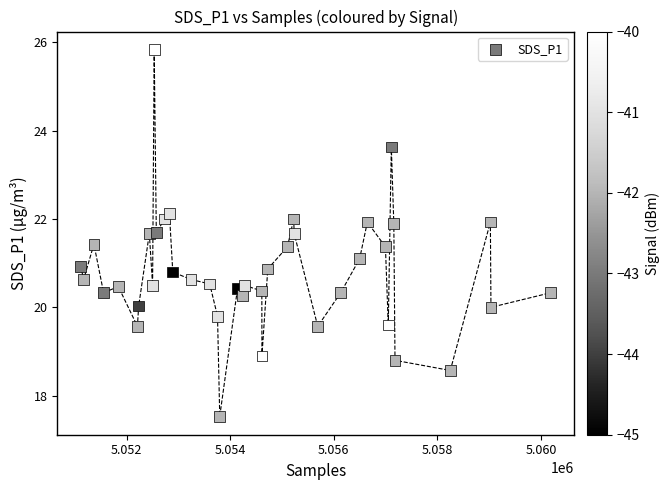

What is the range of X values (max minus min)?

9075.0